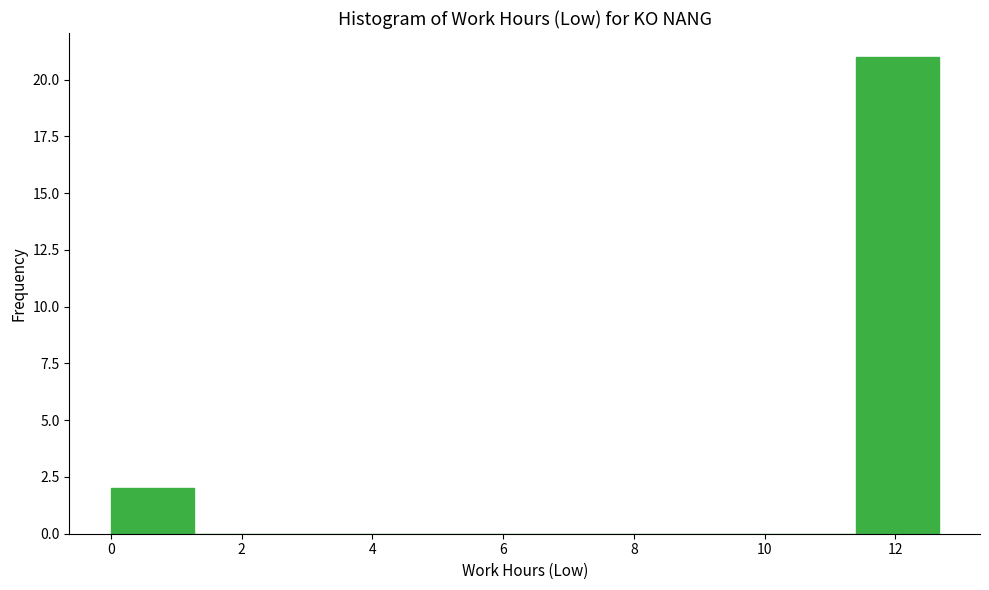

Over which range of the x-axis is the bar tallest?

11.4 to 12.6